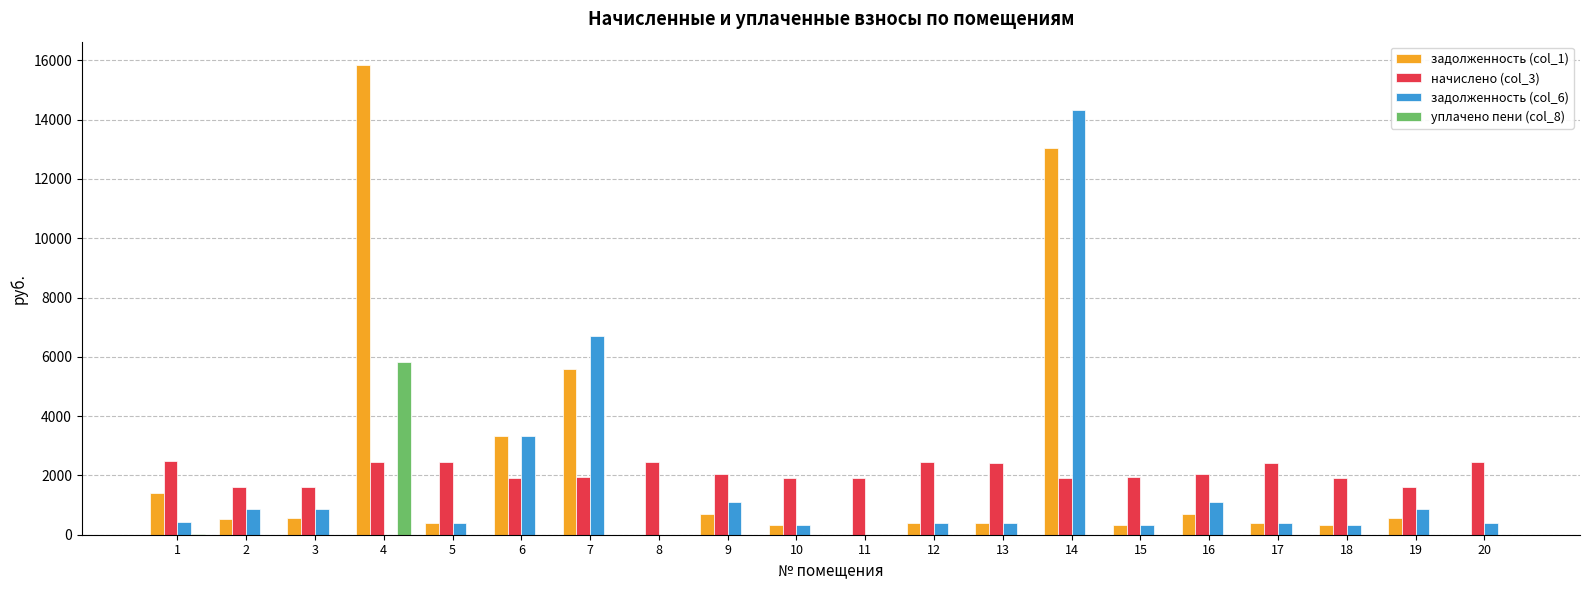

How many series are shown in this chart?

4